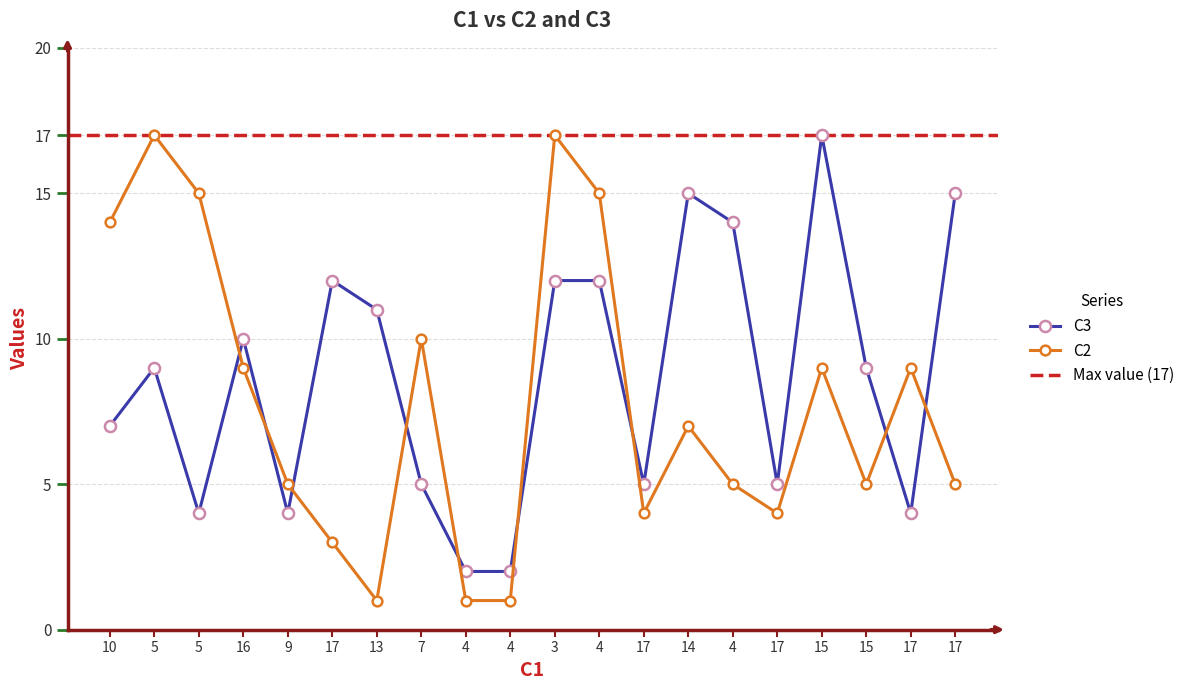

Reading left to right, transcribe all the data shown in this chart.

C2: 14	17	15	9	5	3	1	10	1	1	17	15	4	7	5	4	9	5	9	5
C3: 7	9	4	10	4	12	11	5	2	2	12	12	5	15	14	5	17	9	4	15